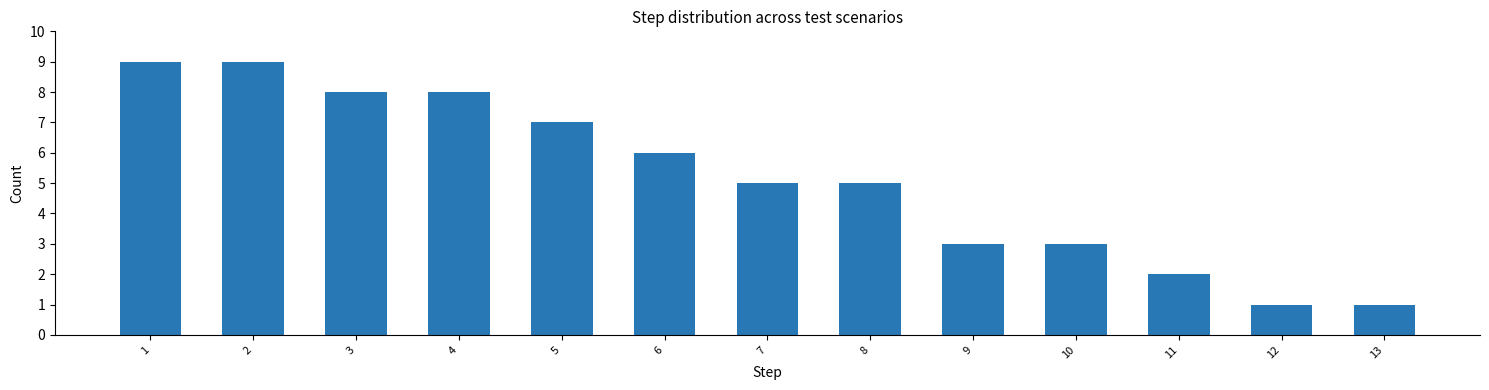

Reading left to right, list all the values displayed in this chart.

1=9	2=9	3=8	4=8	5=7	6=6	7=5	8=5	9=3	10=3	11=2	12=1	13=1